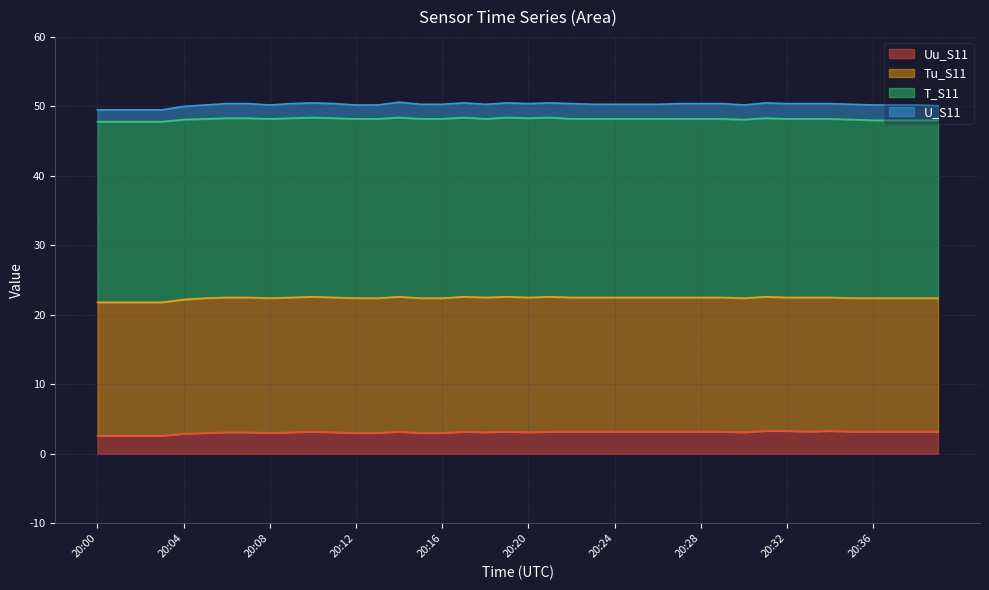

The value of U_S11 at 20:23 is 2.1. True or false?

True